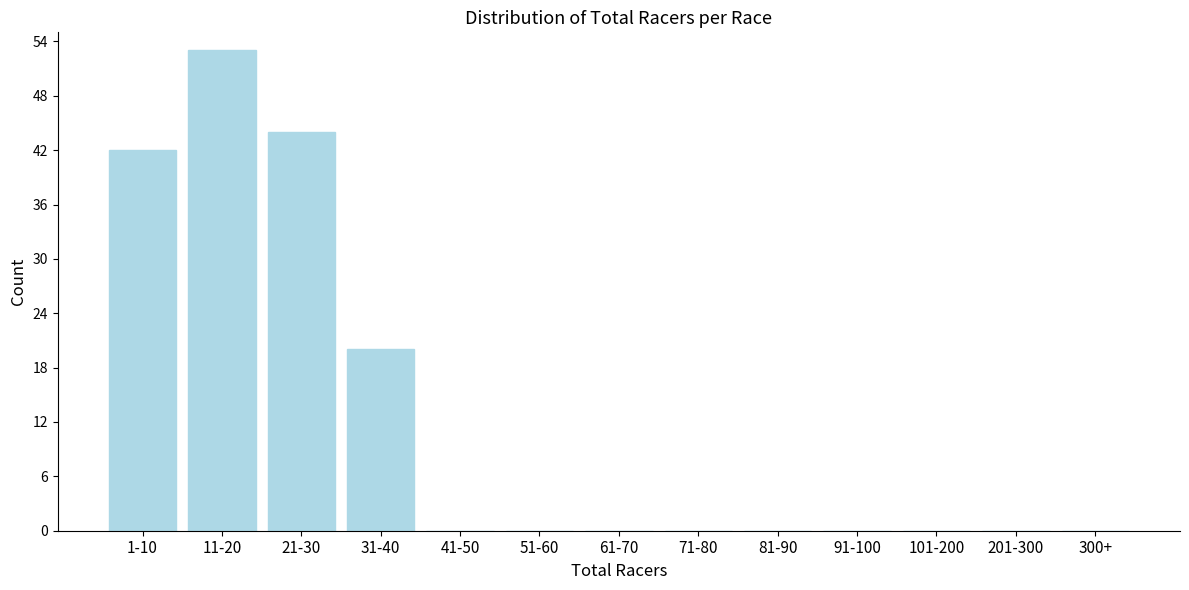

Reading right to left, transcribe all the data shown in this chart.

300+=0	201-300=0	101-200=0	91-100=0	81-90=0	71-80=0	61-70=0	51-60=0	41-50=0	31-40=20	21-30=44	11-20=53	1-10=42